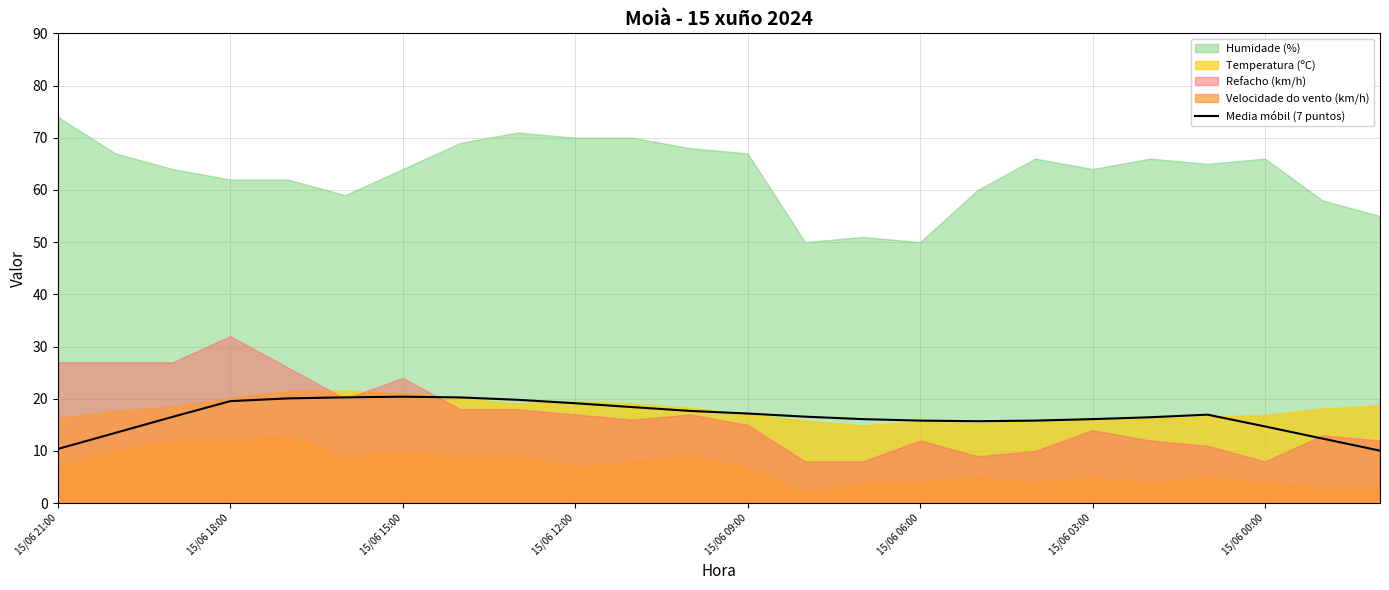

True or false: Media móbil (7 puntos) has a value of 25.0 at 15/06 03:00.

False